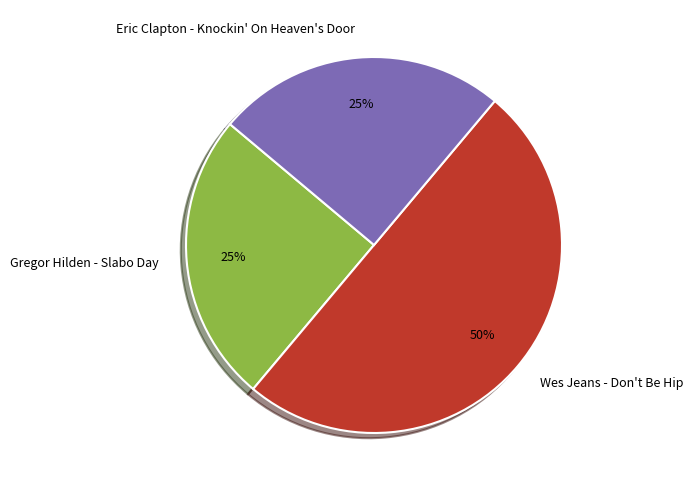

To the nearest percent, what is the combined percentage of Wes Jeans - Don't Be Hip and Eric Clapton - Knockin' On Heaven's Door?

75%